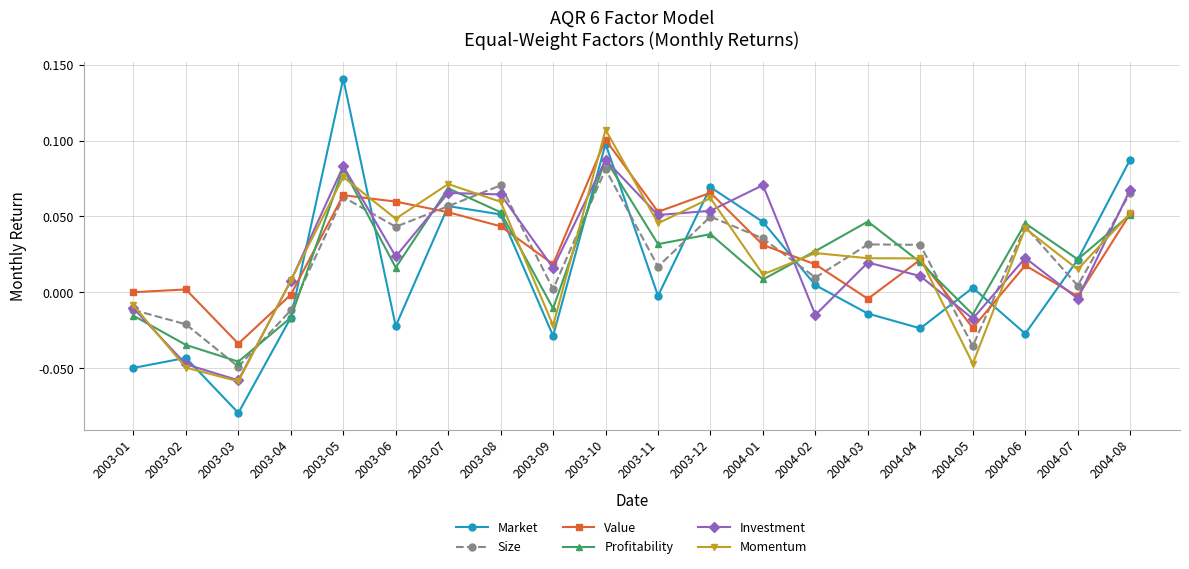

The value of Value at 2004-08 is 0.1. True or false?

True